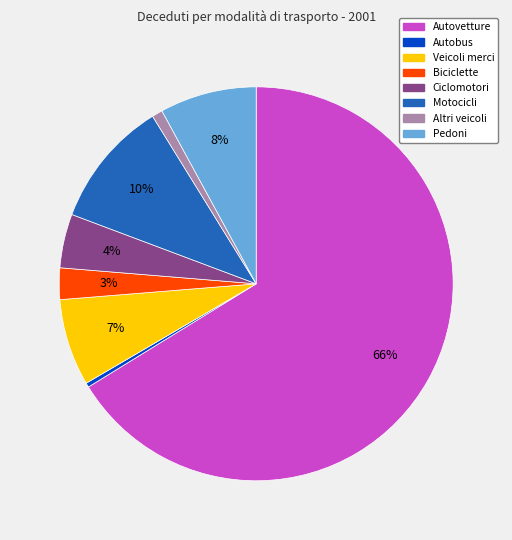

True or false: Motocicli accounts for 10% of the total.

True